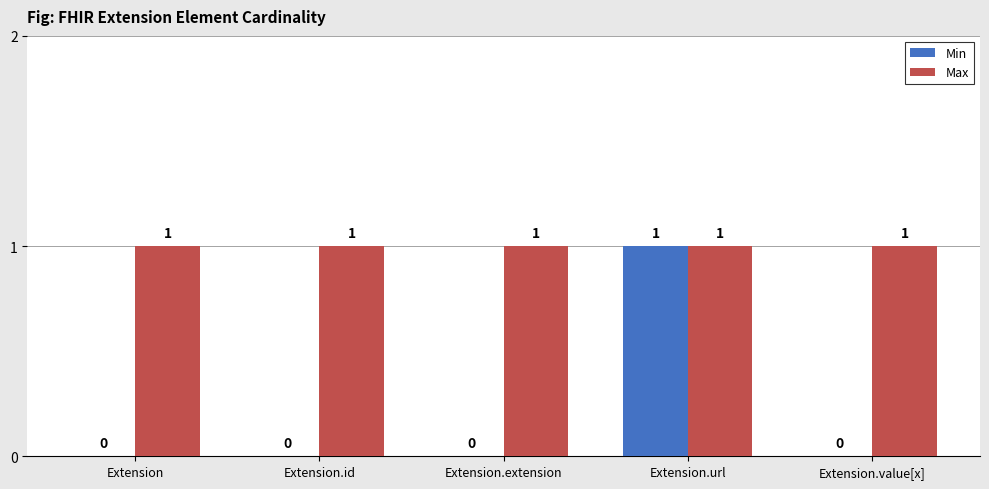

How many groups of bars are there?

5